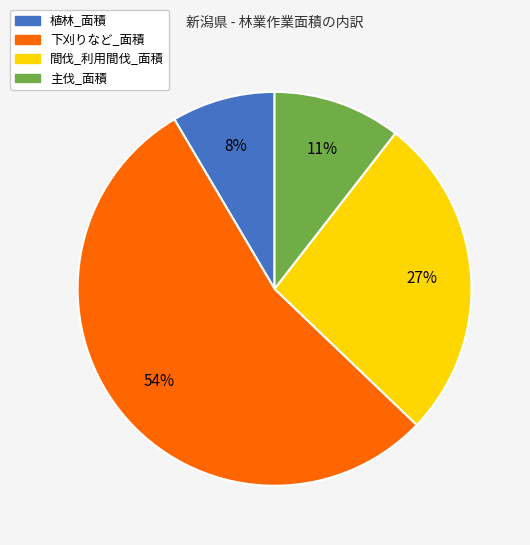

Is it true that 主伐_面積 is 1% of the pie?

False